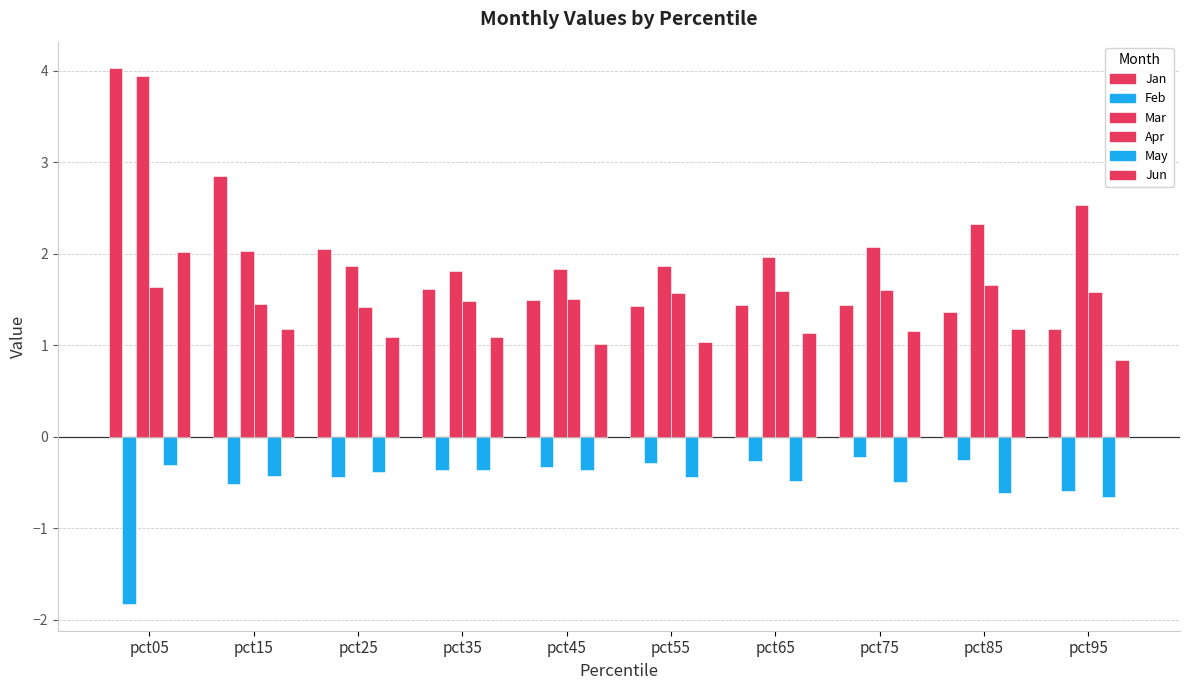

Count the number of categories in the chart.

10